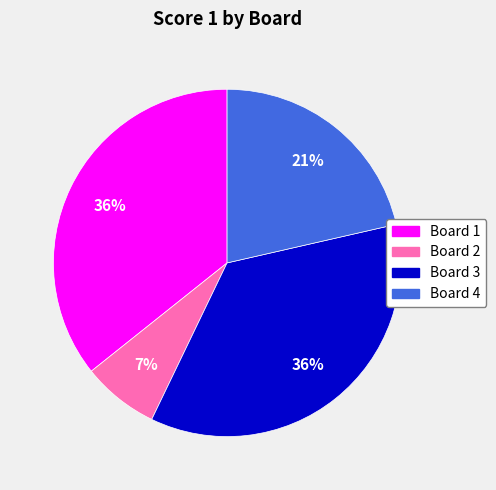

Is the sum of Board 4 and Board 2 greater than half?

No